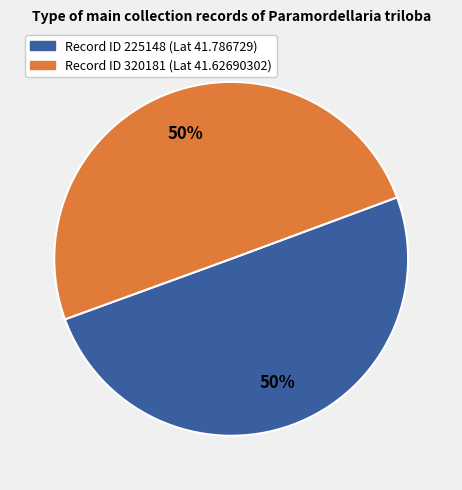

To the nearest percent, what is the average slice percentage?

50%